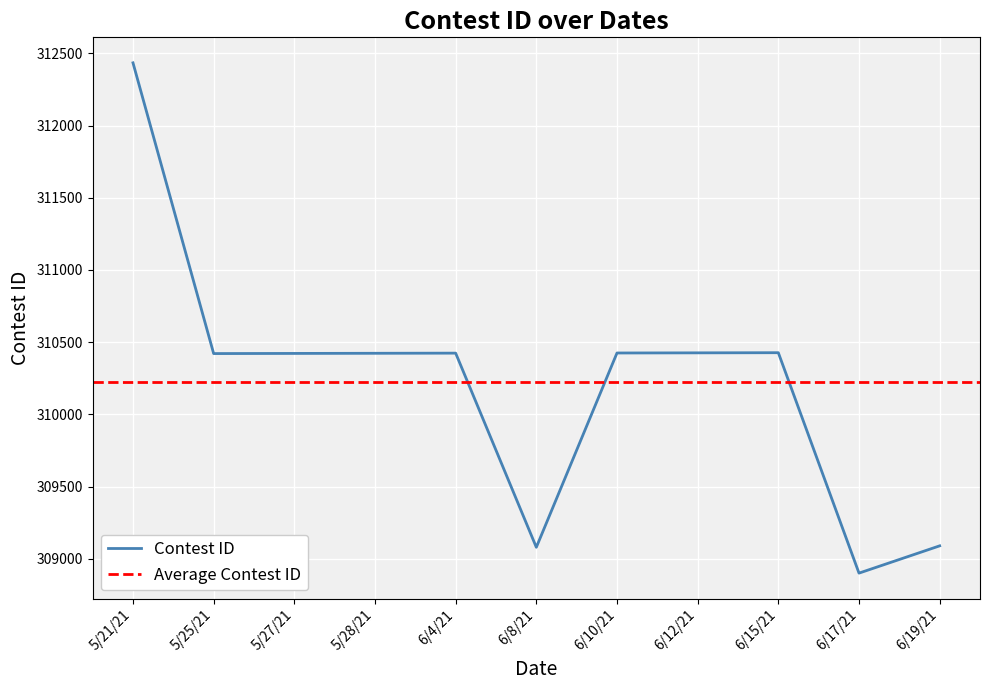

True or false: there are more than 0 points higher than both neighbors.

True